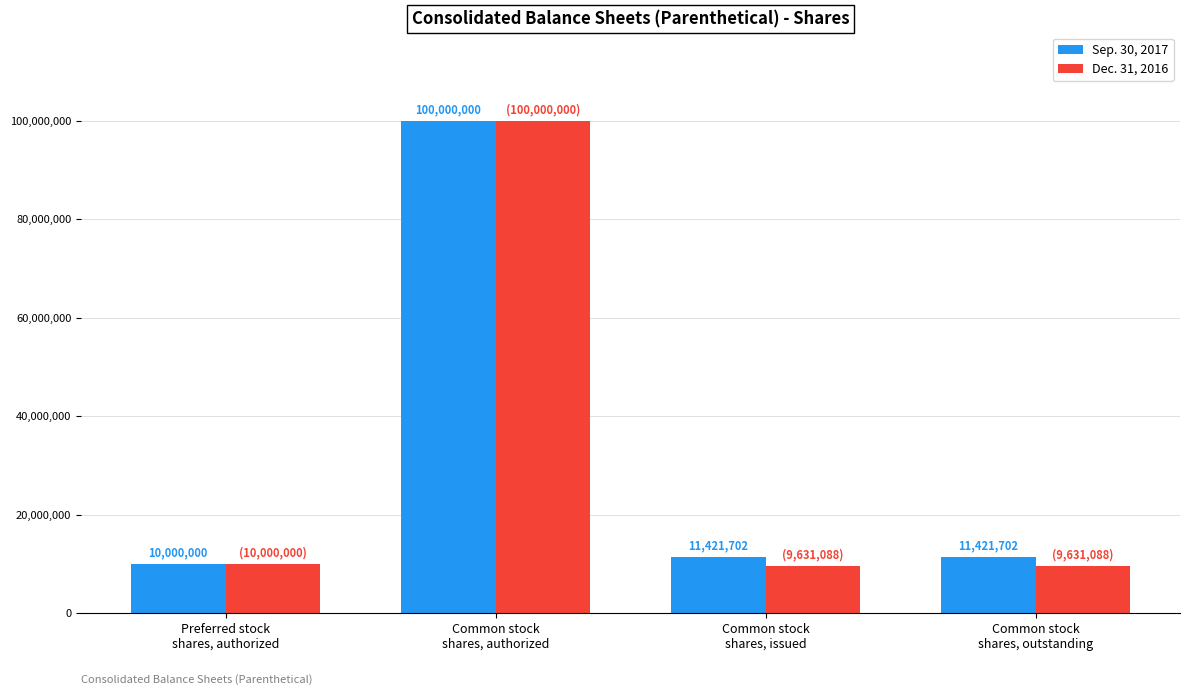

What is the greatest value displayed?

100000000